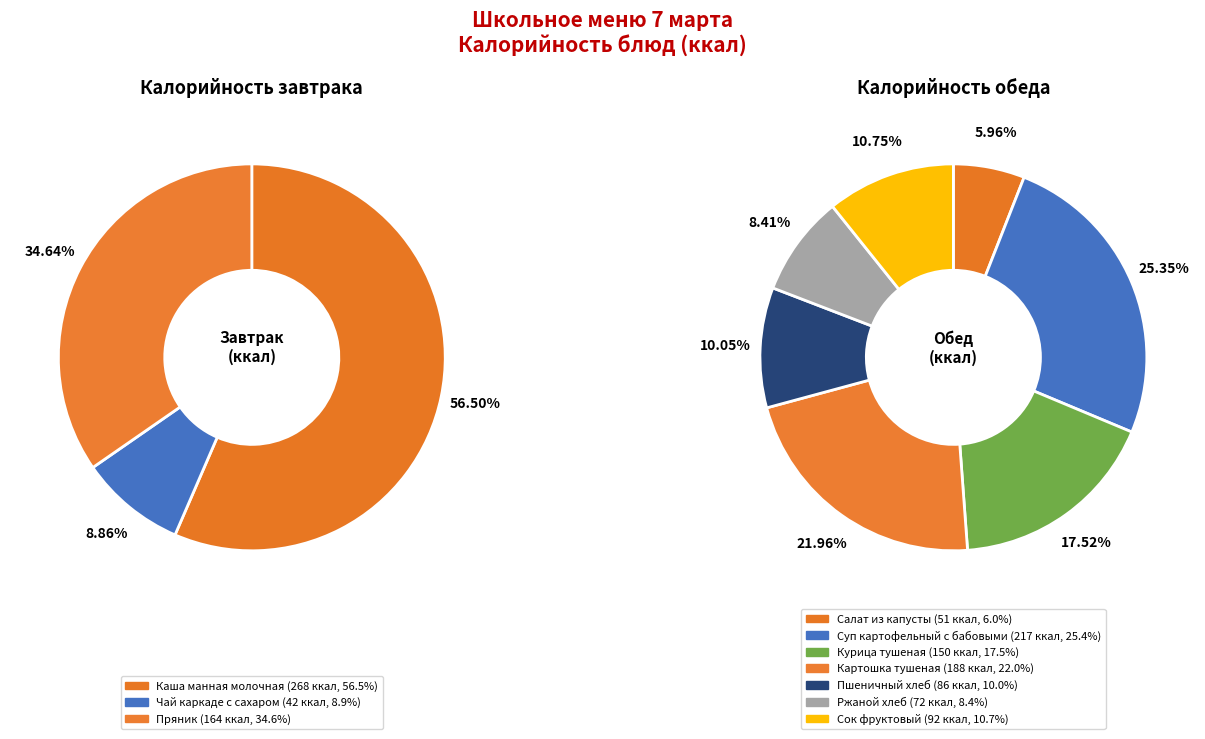

Which category has the smallest portion of the pie?

Чай каркаде с сахаром